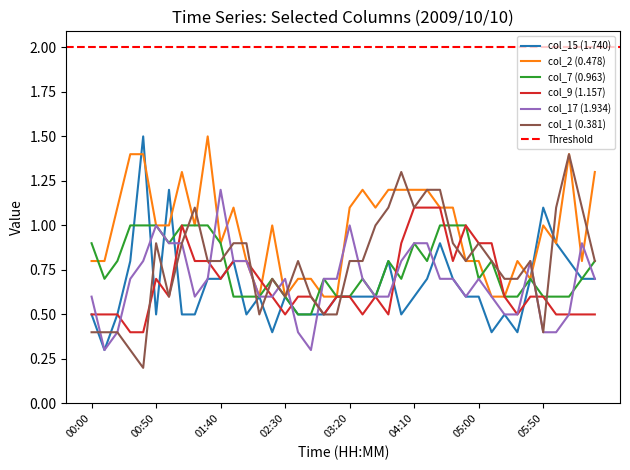

How many series are shown in this chart?

6